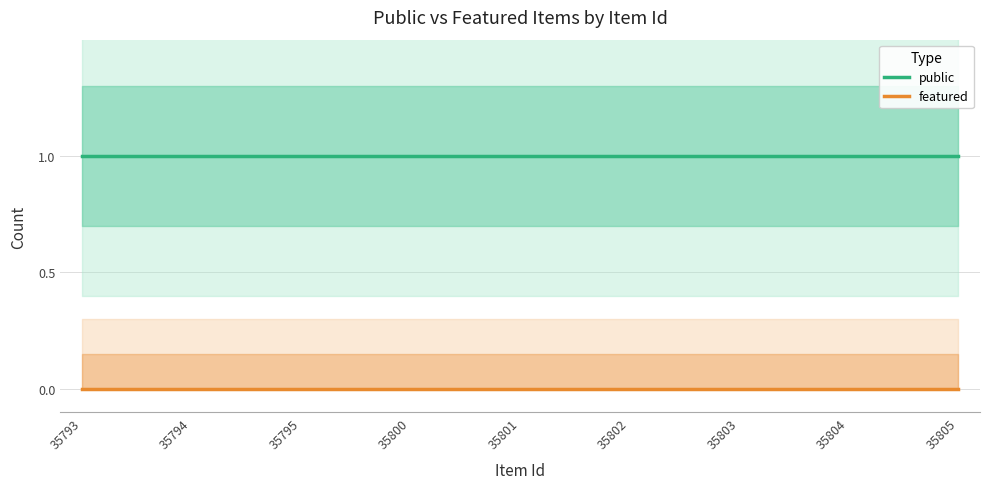

What are all the series names shown in the legend?

public, featured